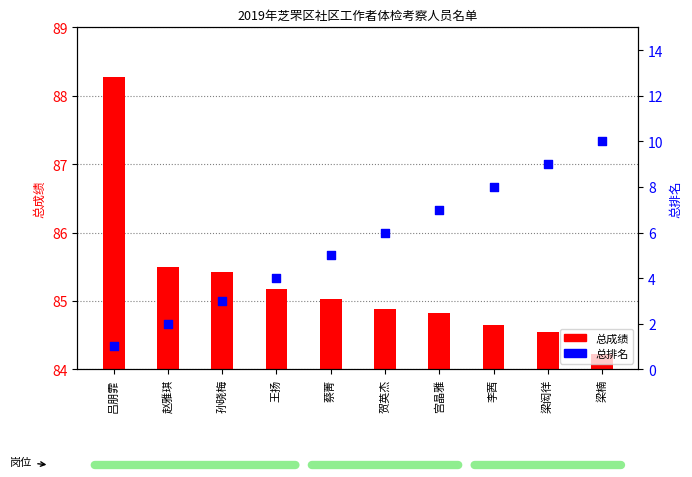

Which series has the widest spread of Y values?

总排名